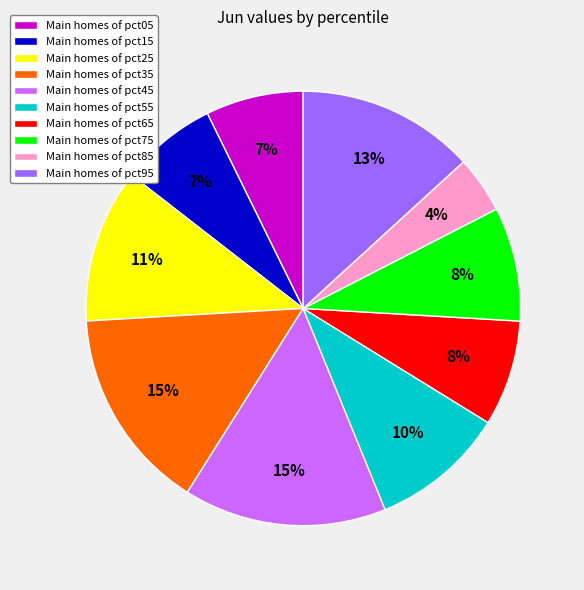

Is there any slice that represents more than half of the pie?

No